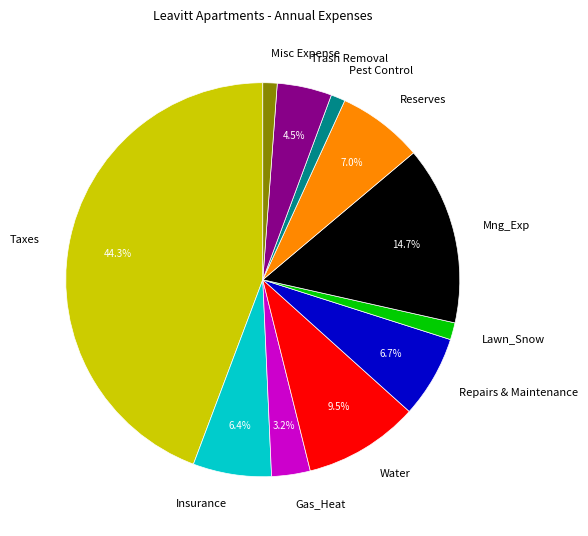

Which slice is the largest?

Taxes